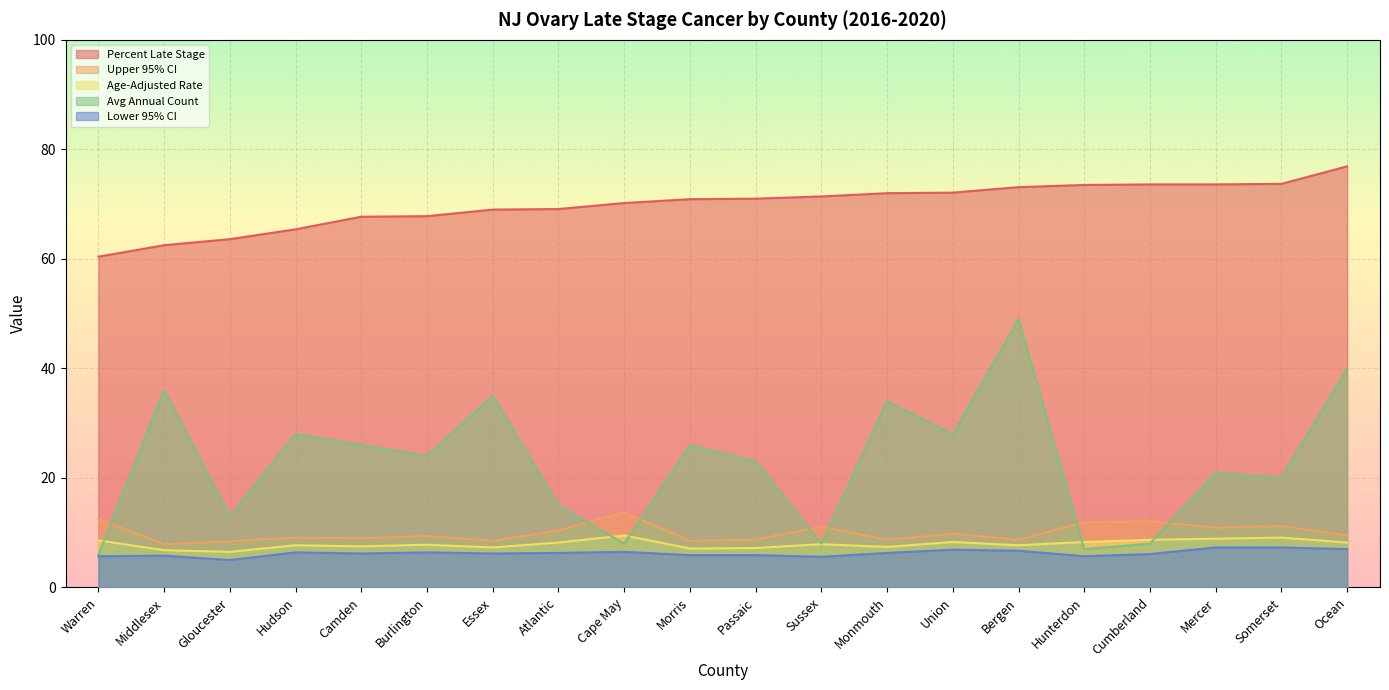

At which label does Age-Adjusted Rate reach its peak?

Cape May